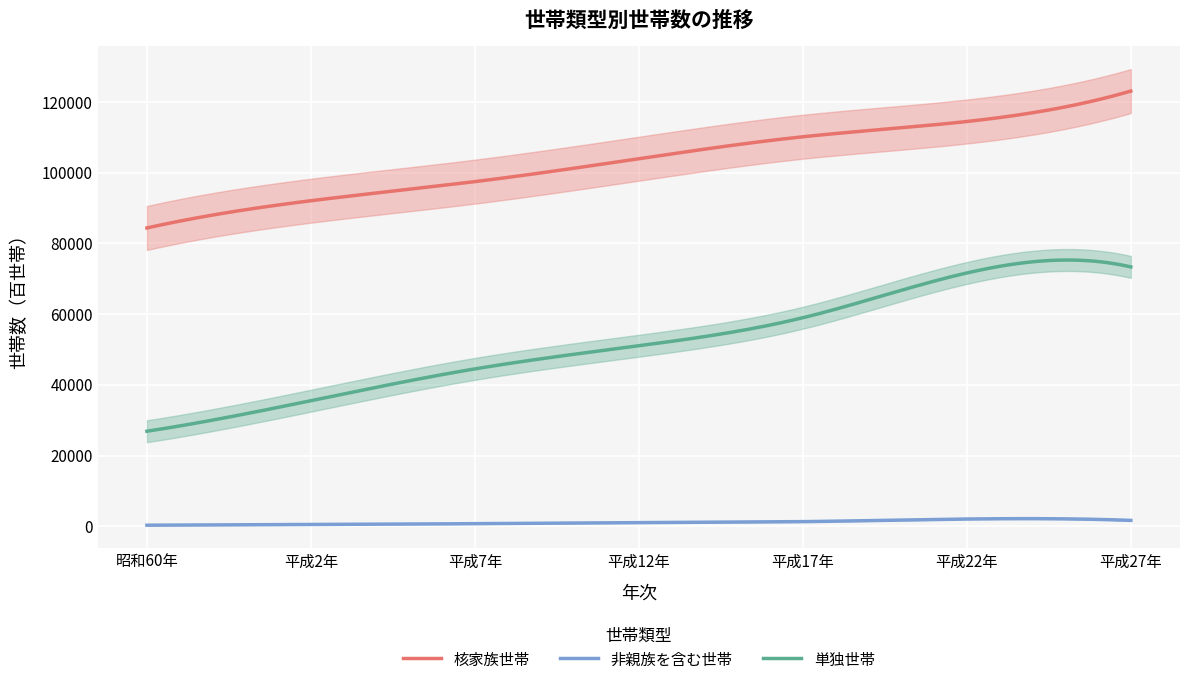

The value of 核家族世帯 at 昭和60年 is 137830. True or false?

False